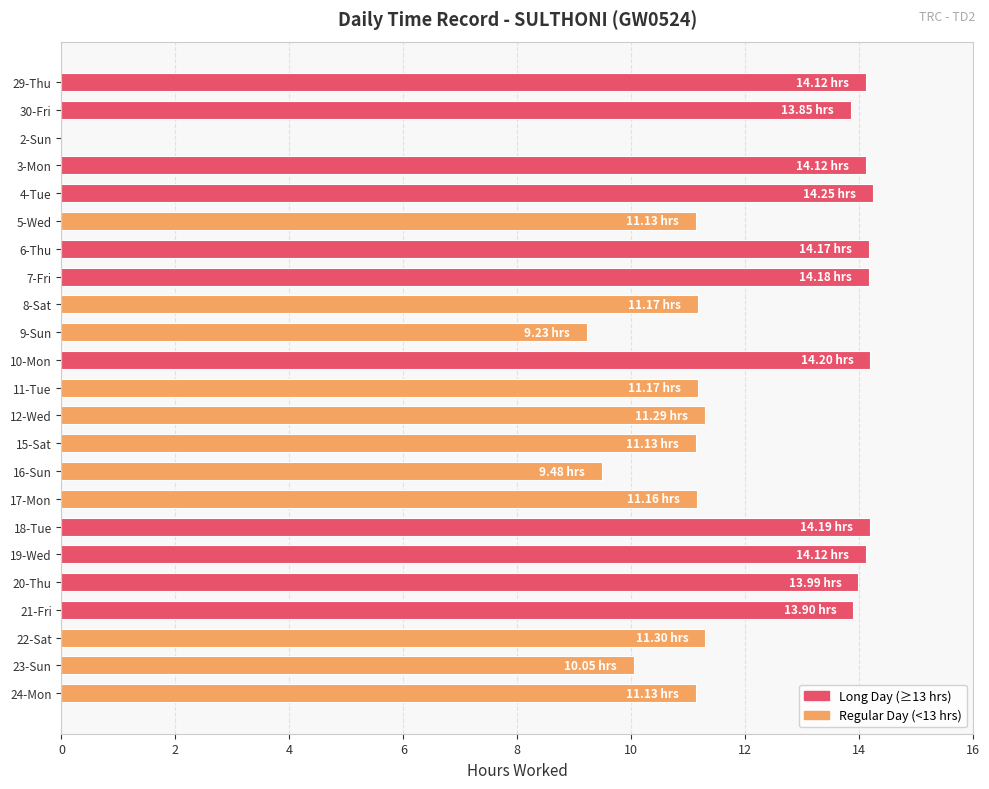

How many categories are shown in the chart?

23